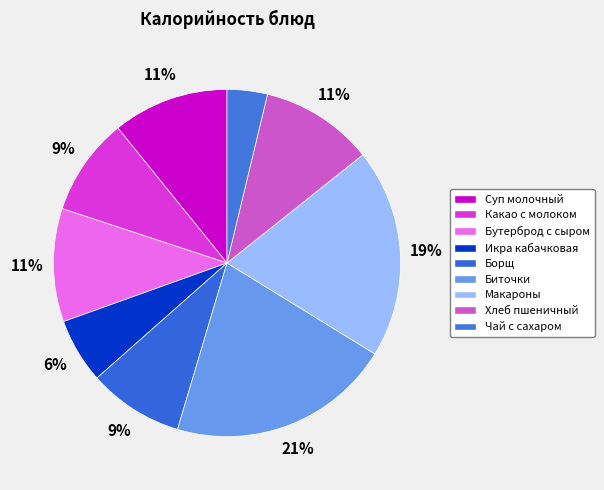

To the nearest percent, what is the average slice percentage?

11%